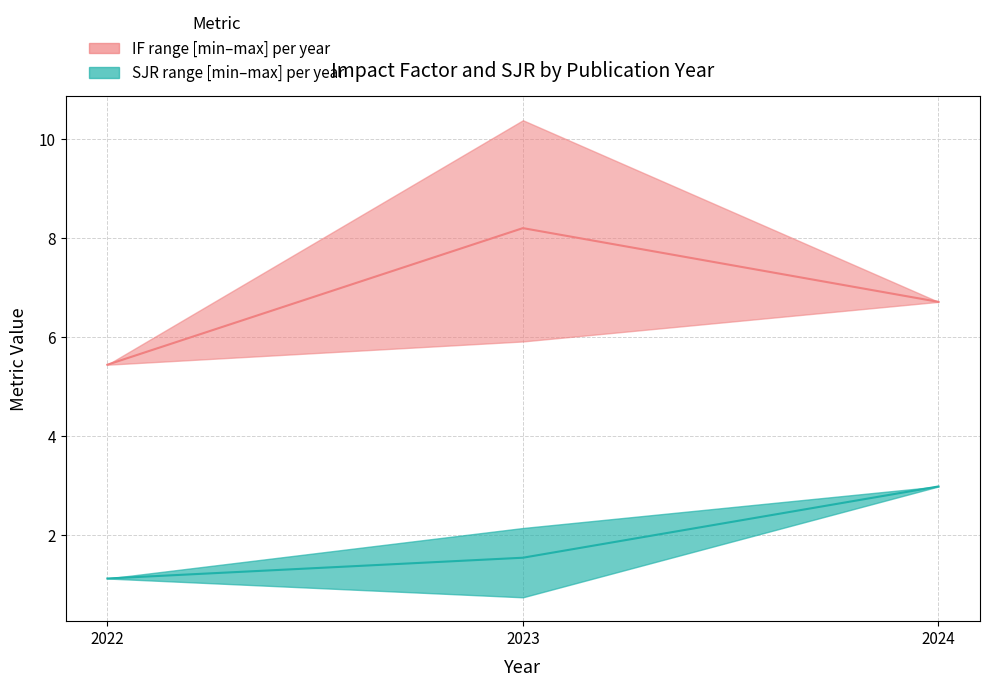

True or false: SJR and IF intersect in this chart.

False